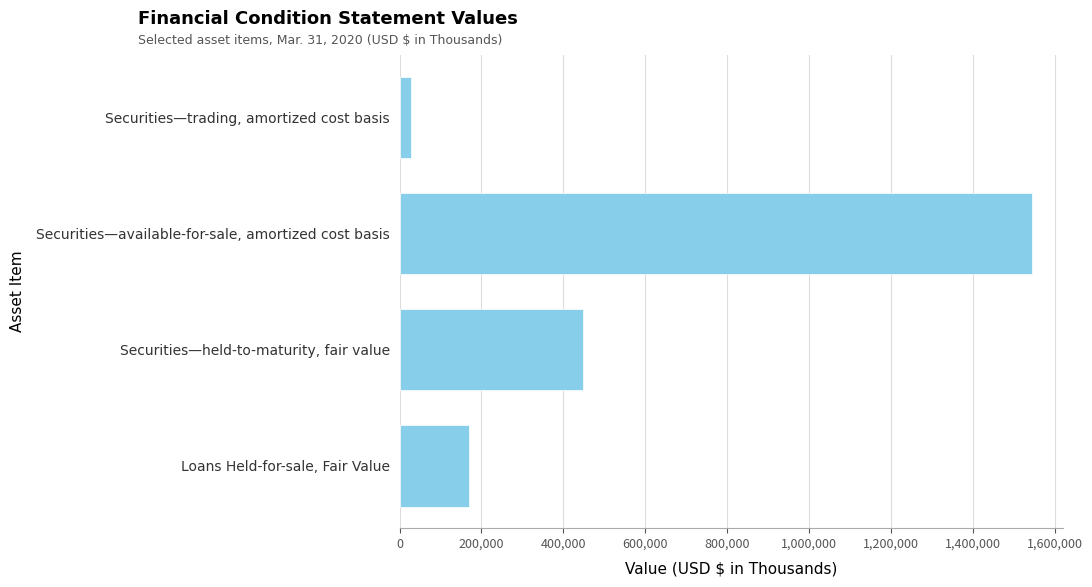

Read the value at Securities—held-to-maturity, fair value.

449237